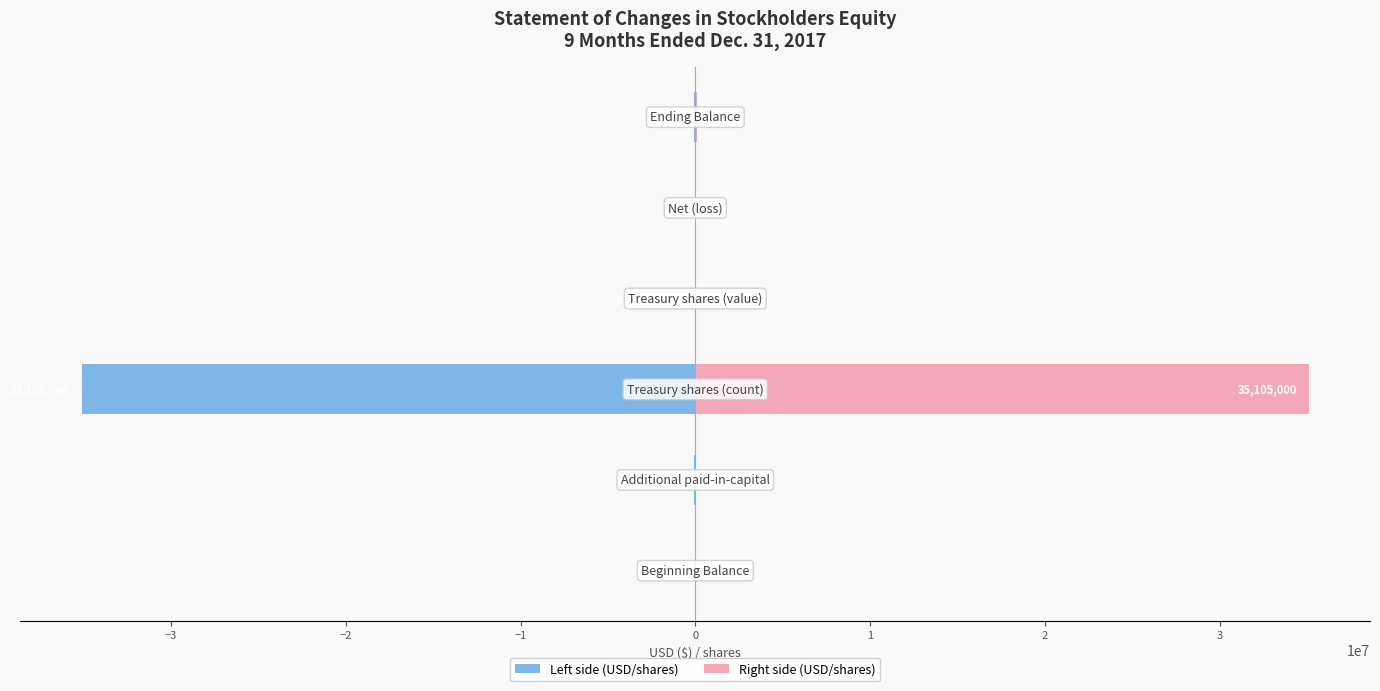

How many data points does each series have?

6